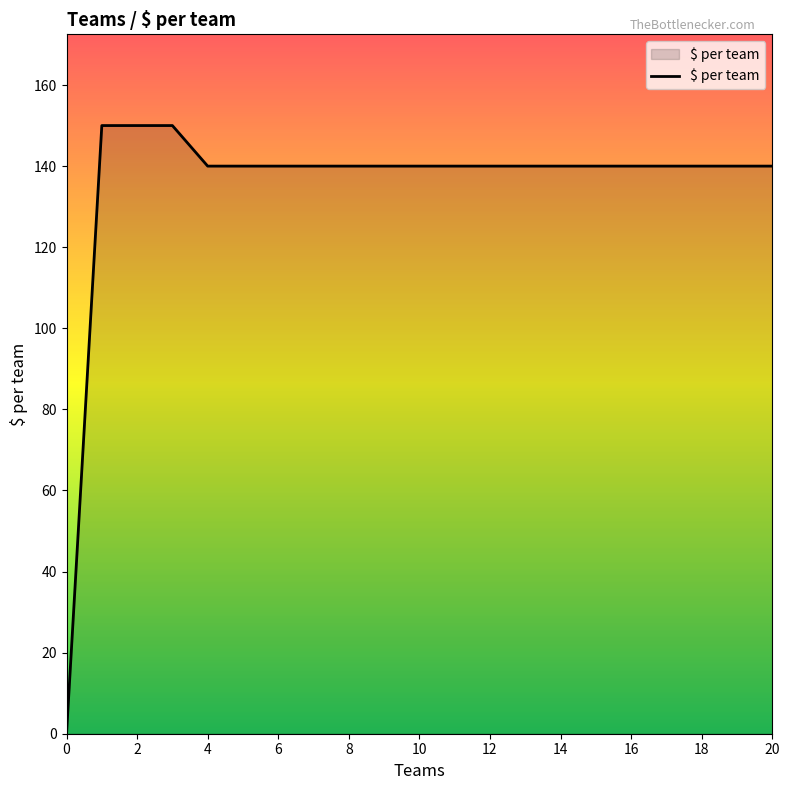

What is the greatest value displayed?

150